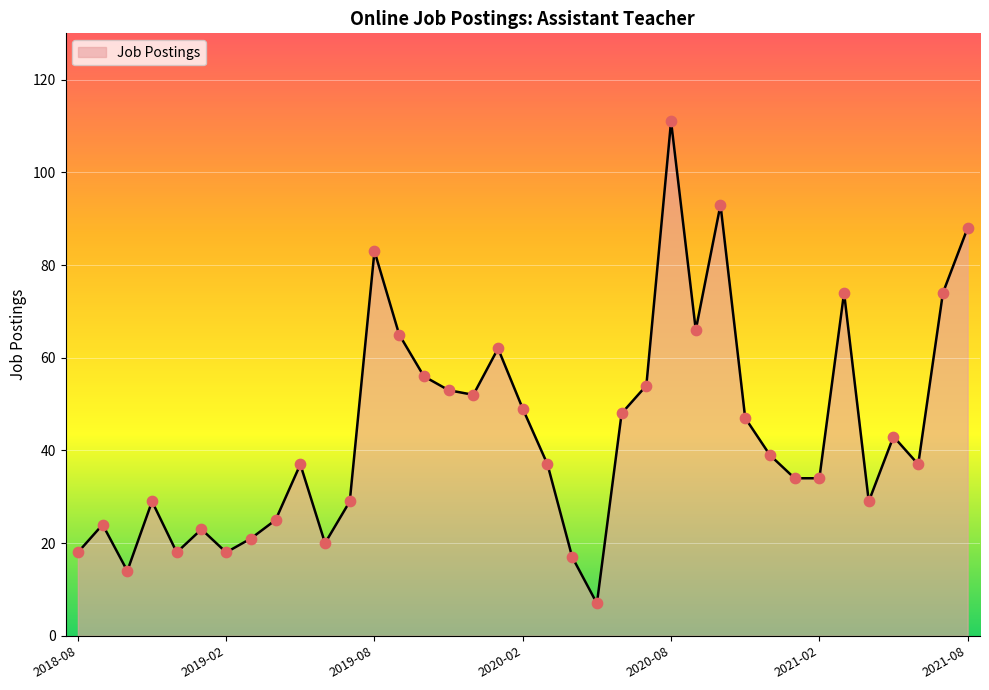

What is the difference between the maximum and minimum values?

104